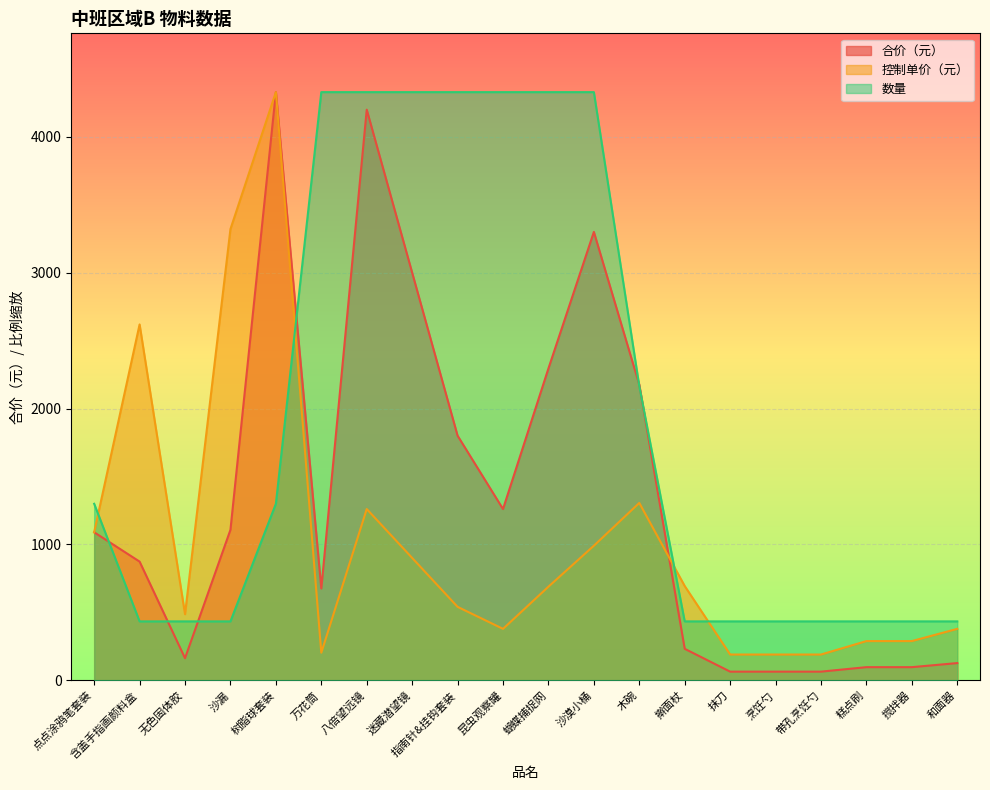

After their last crossing, which series has the higher values: 控制单价（元） or 合价（元）?

控制单价（元）